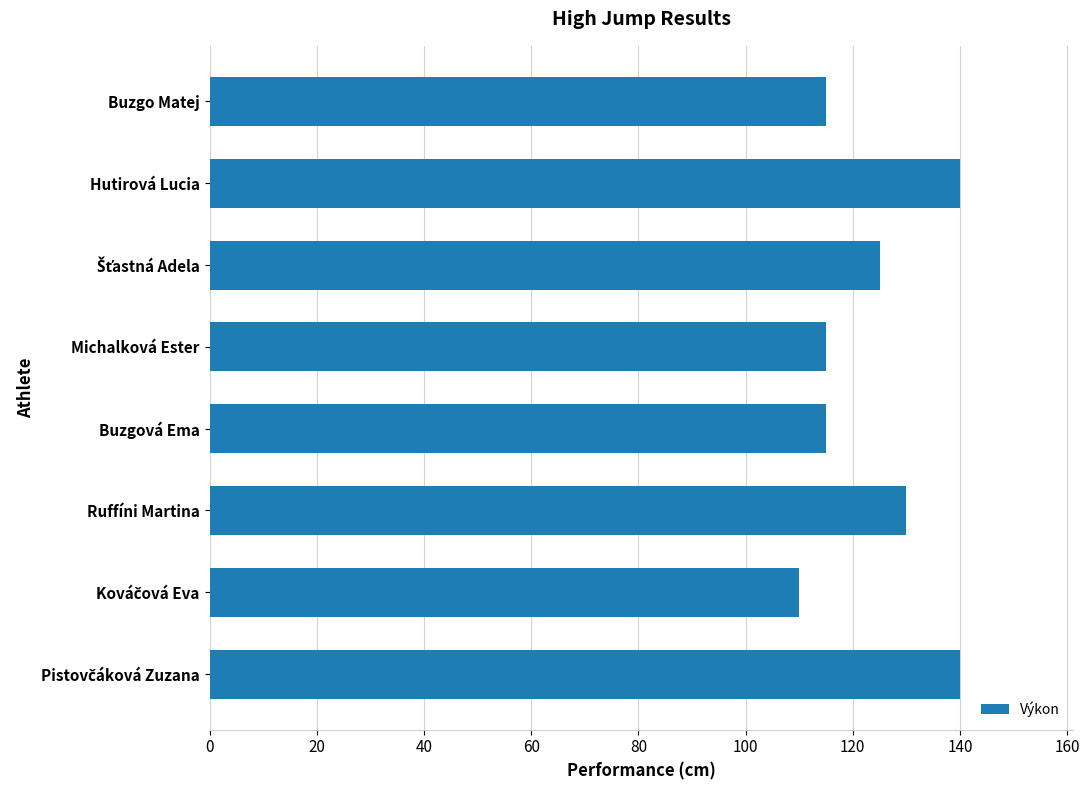

What is the difference between the maximum and second lowest values?

25